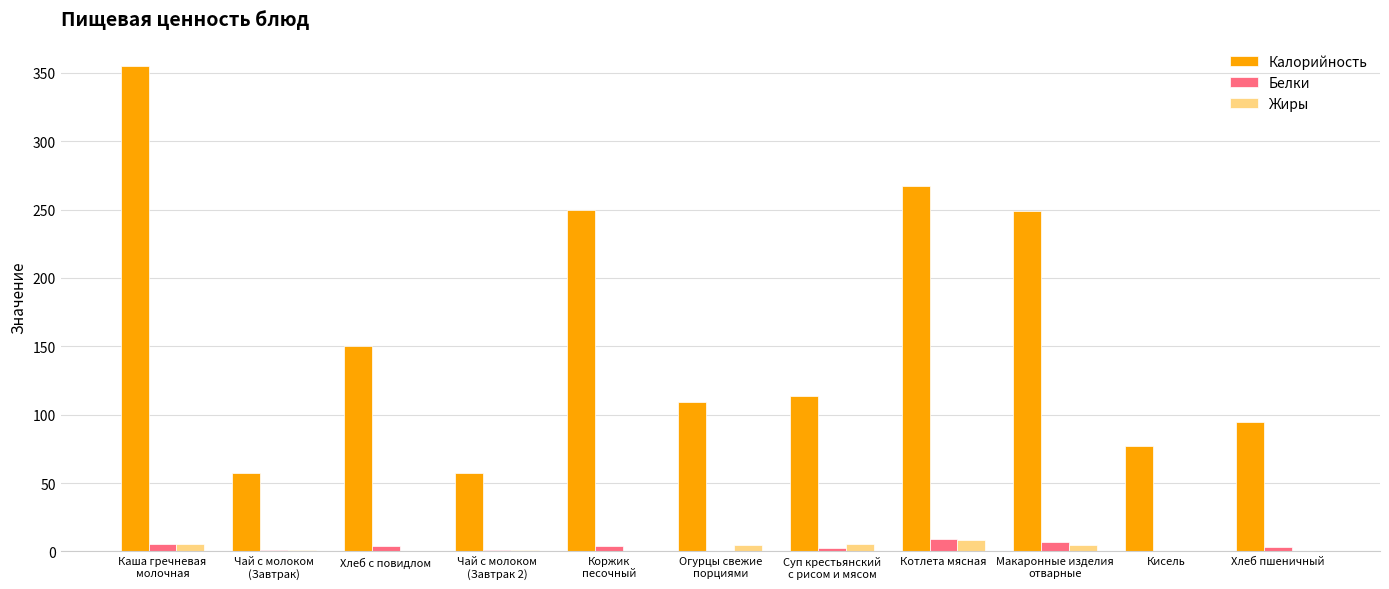

What is the difference between the Калорийность values at Котлета мясная and Суп крестьянский
с рисом и мясом?

153.0